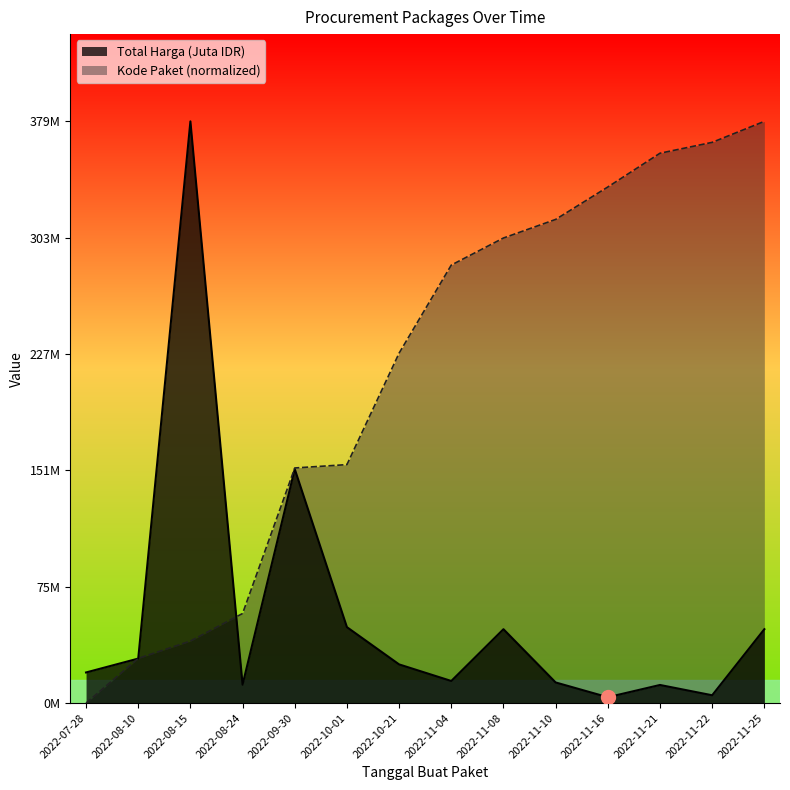

Which series has the widest spread of values?

Kode Paket